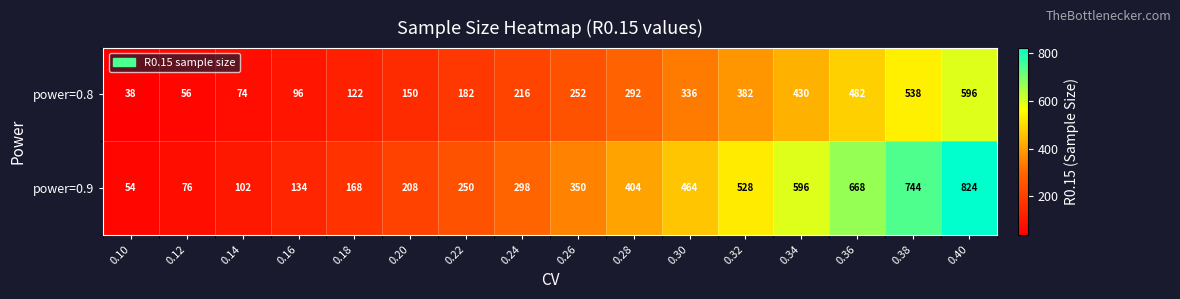

What is the minimum value shown in the chart?

38